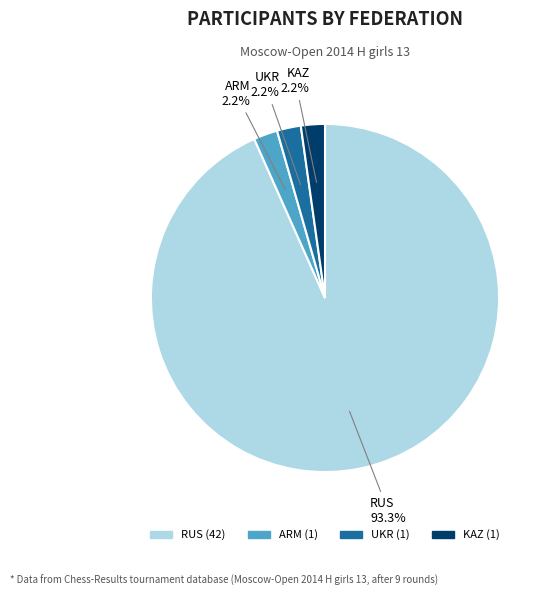

To the nearest percent, what is the average slice percentage?

25%